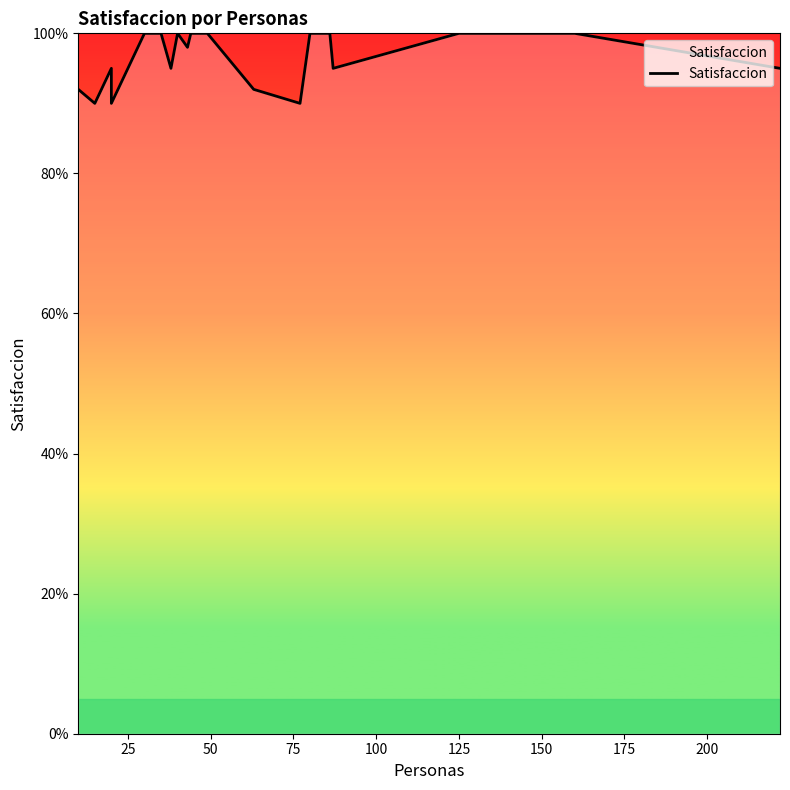

True or false: there are more than 2 points higher than both neighbors.

False